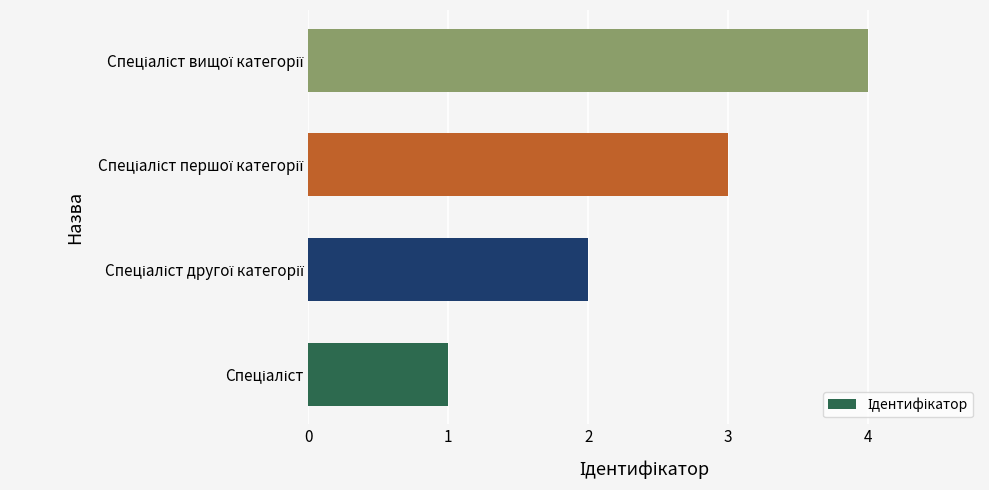

What is the maximum value shown in the chart?

4